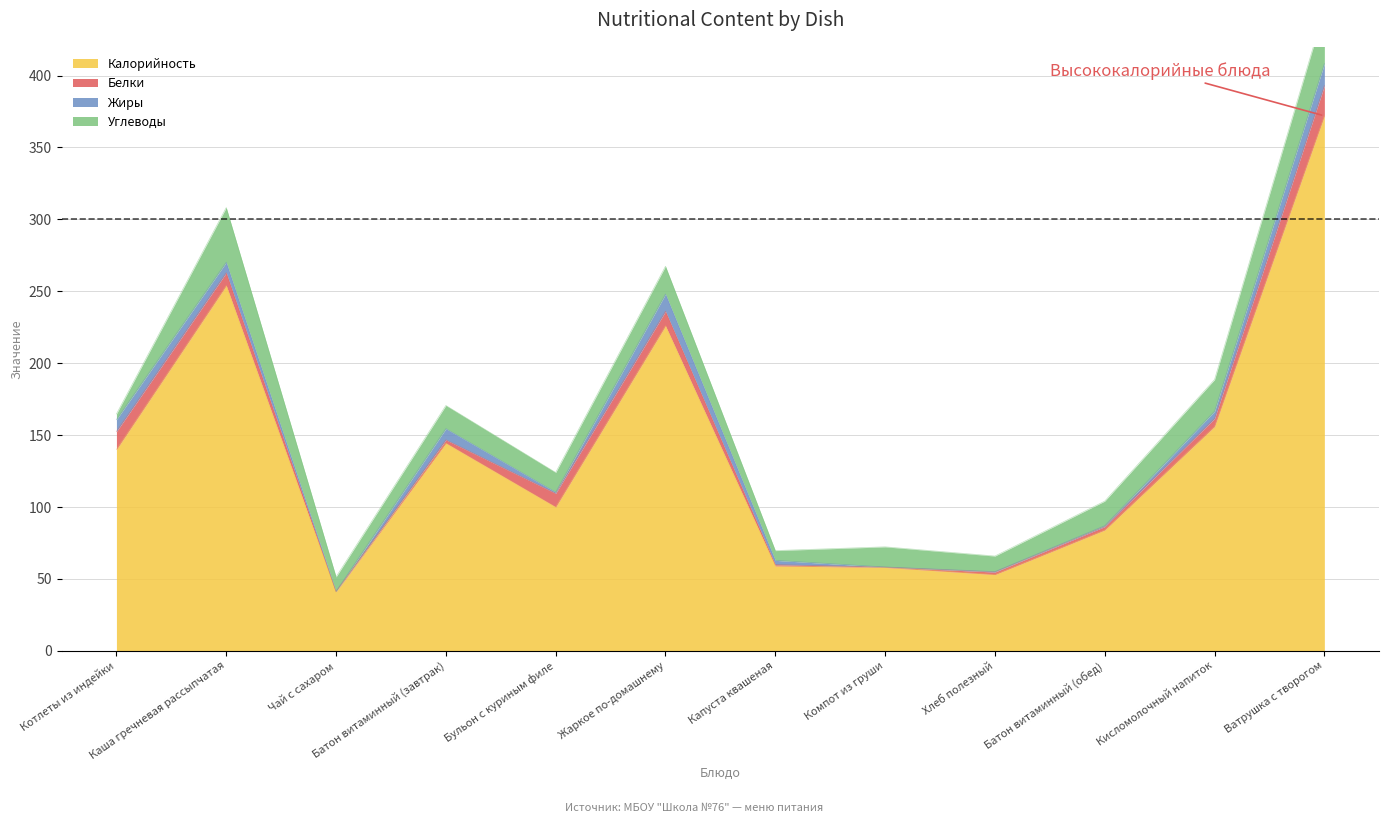

What is the sum of all Углеводы values?

209.3